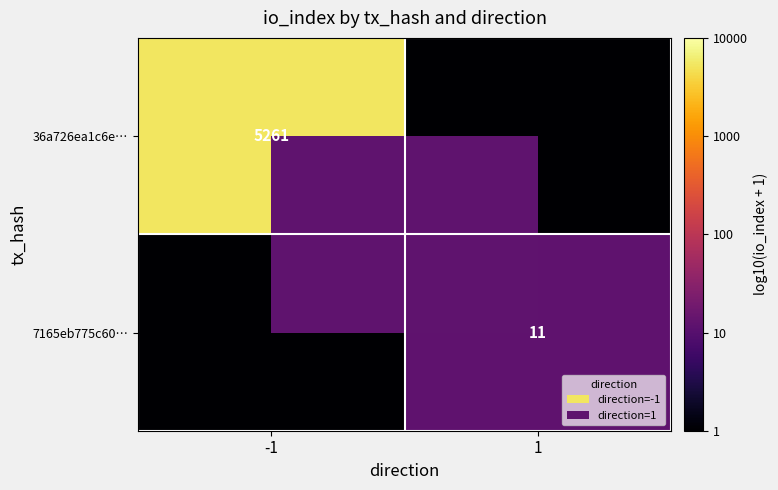

The value of 36a726ea1c6e… at -1 is 2606. True or false?

False